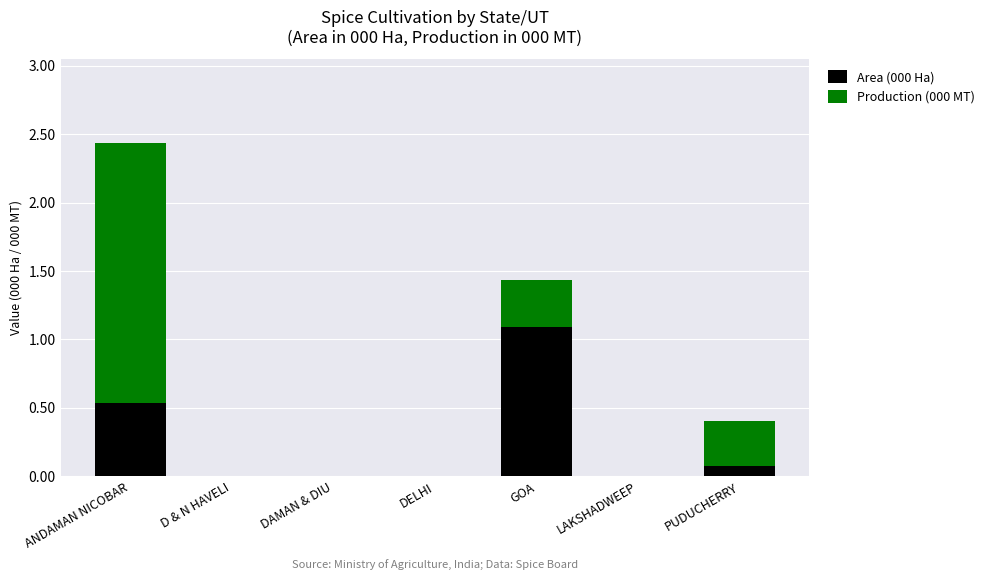

True or false: Area (000 Ha) has a value of 0.7 at LAKSHADWEEP.

False